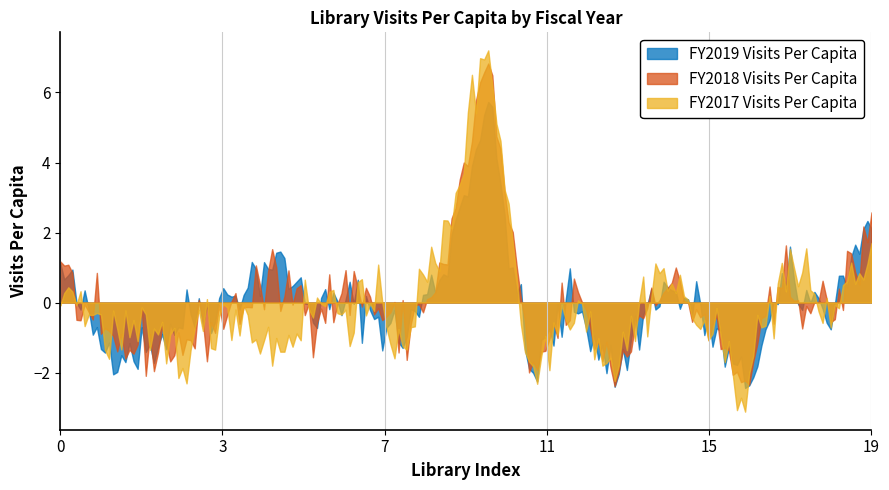

What is the difference between the maximum and minimum values in the FY2019 Visits Per Capita series?

8.2